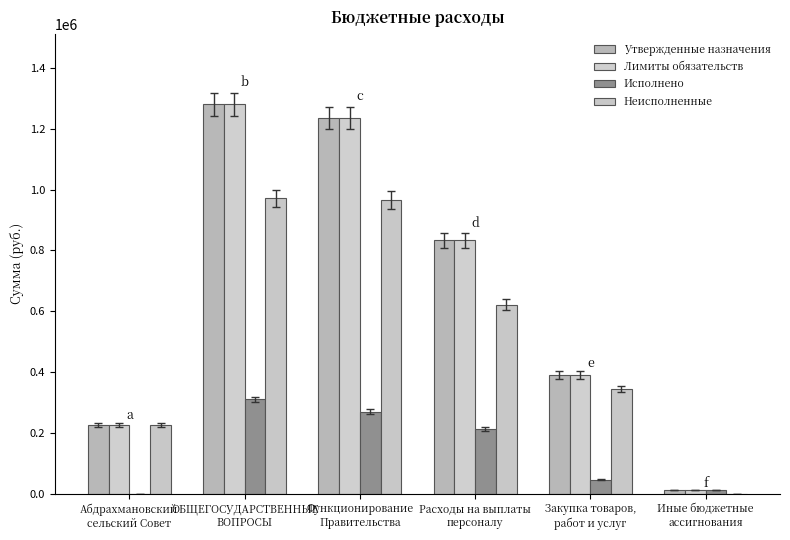

The value of Утвержденные назначения at Абдрахмановский
сельский Совет is 392119.0. True or false?

False